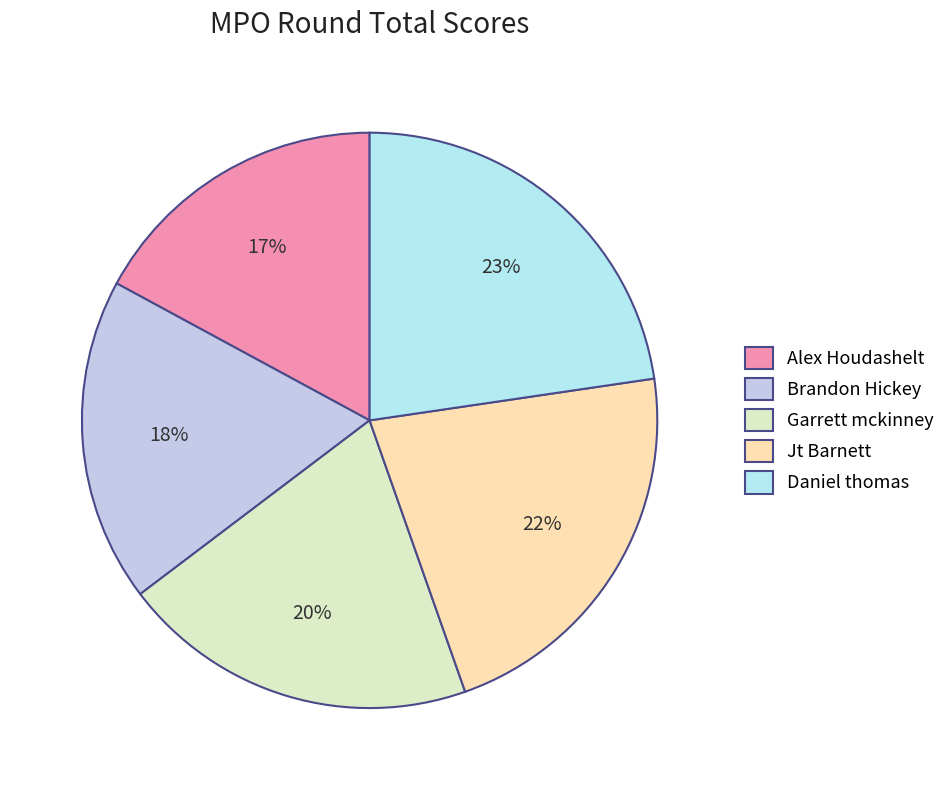

To the nearest percent, what is the combined percentage of Garrett mckinney and Alex Houdashelt?

37%